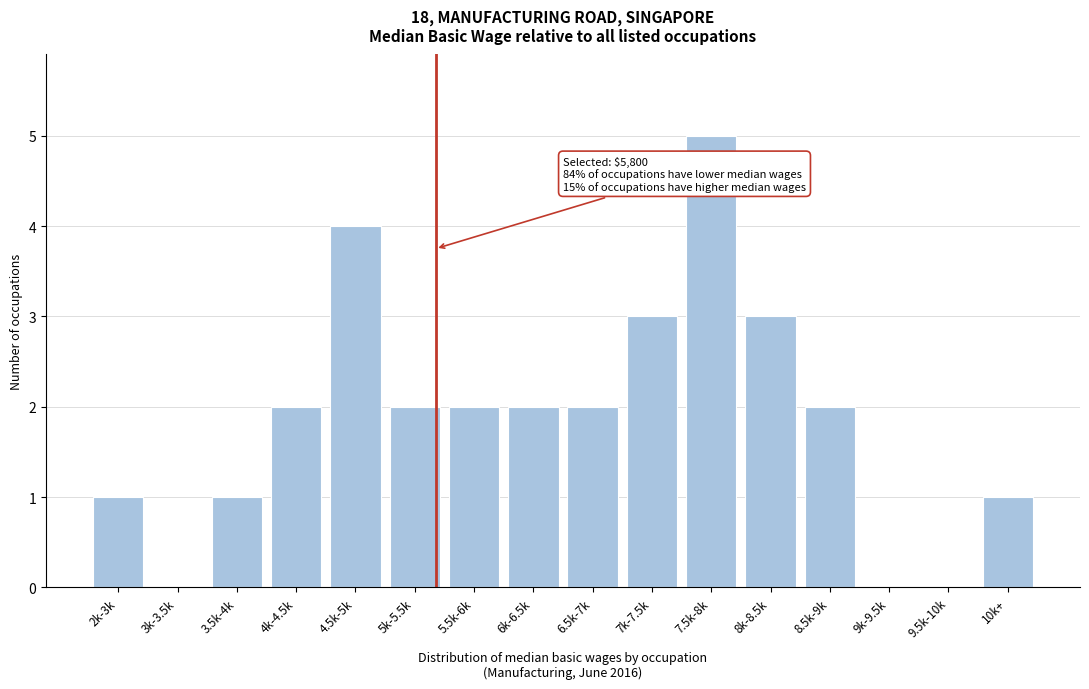

Reading right to left, list all the values displayed in this chart.

10k+=1	9.5k-10k=0	9k-9.5k=0	8.5k-9k=2	8k-8.5k=3	7.5k-8k=5	7k-7.5k=3	6.5k-7k=2	6k-6.5k=2	5.5k-6k=2	5k-5.5k=2	4.5k-5k=4	4k-4.5k=2	3.5k-4k=1	3k-3.5k=0	2k-3k=1